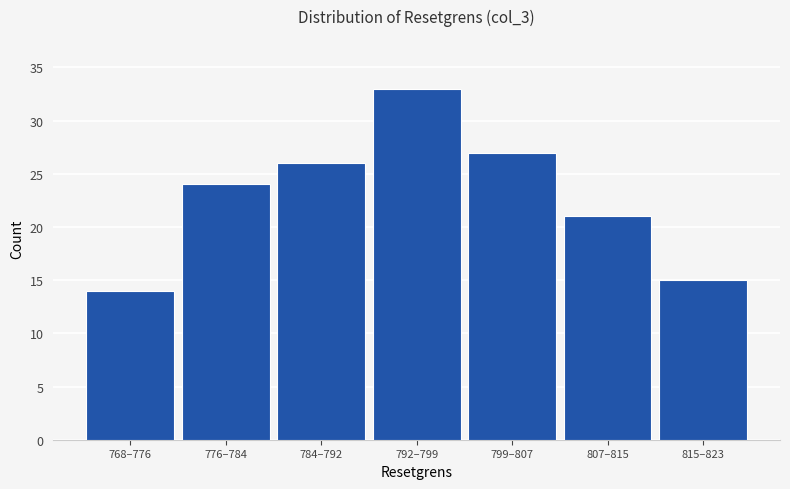

Reading right to left, what are all the values shown in this chart?

815–823=15	807–815=21	799–807=27	792–799=33	784–792=26	776–784=24	768–776=14